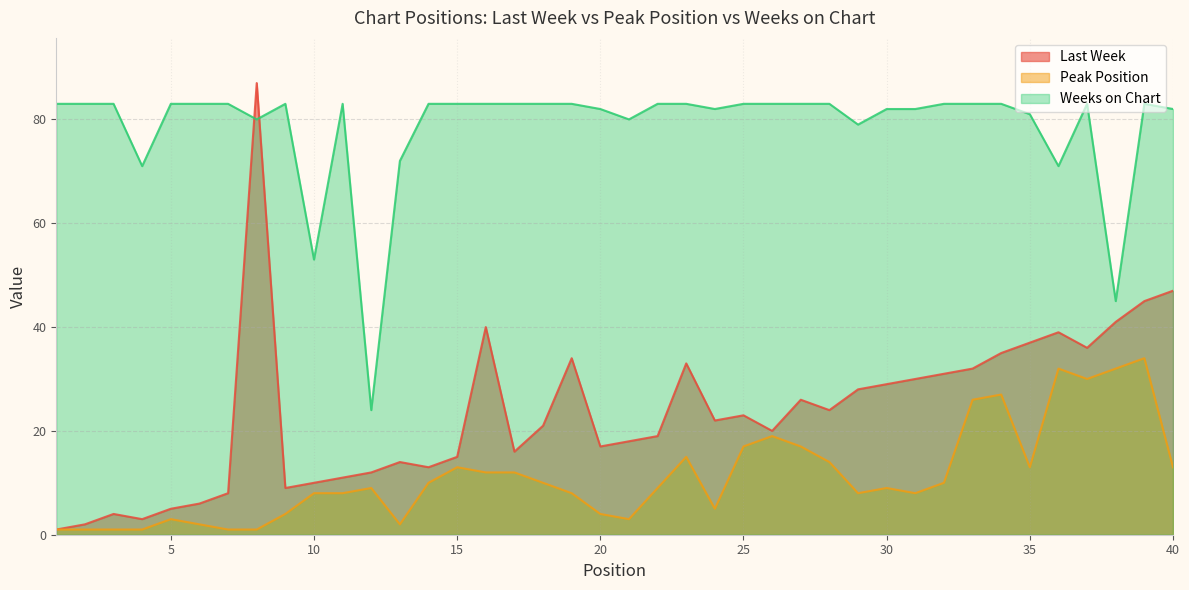

True or false: Peak Position and Last Week cross at least once.

False